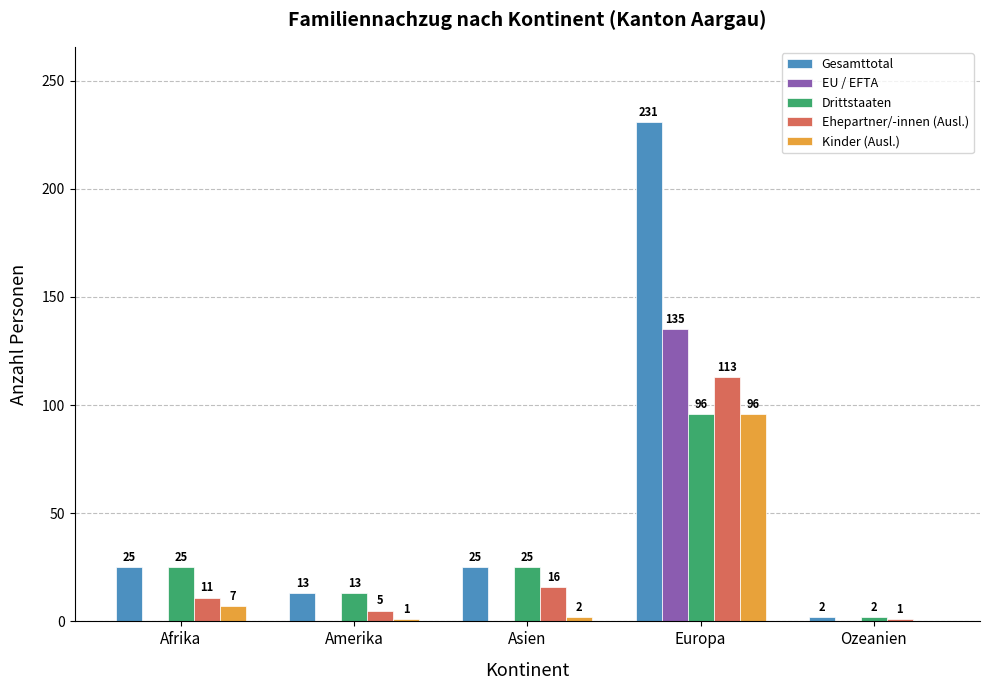

What is the sum of the Drittstaaten values at Europa and Asien?

121